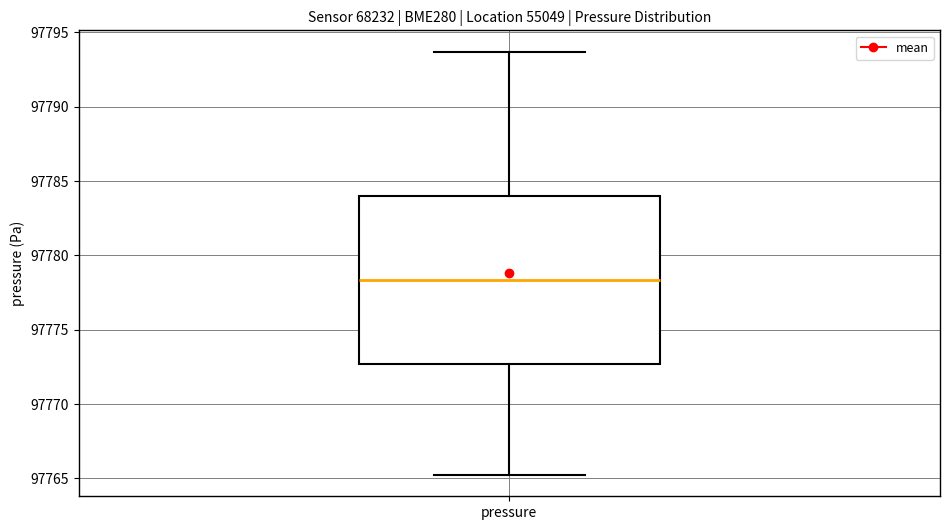

Transcribe this box plot: give where the median line is, the range the box spans, and where the two whiskers end, as read against the y-axis. The values are not printed on the chart, so give them approximately, as read against the axis.

median 97778.5, box 97772.5 to 97784.0, whiskers 97765.0 to 97793.5